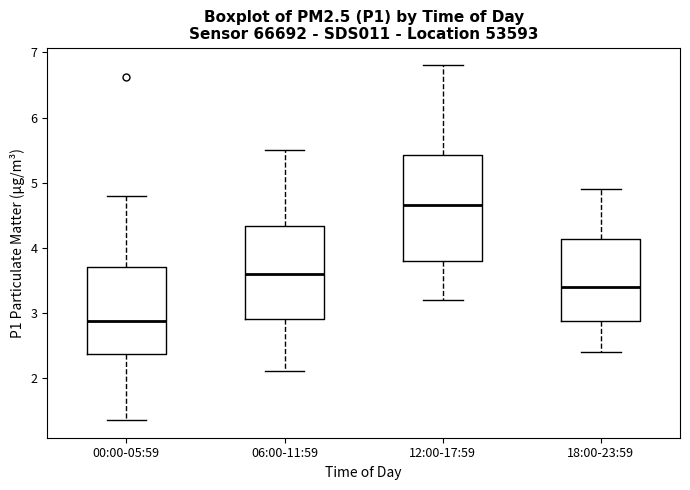

Which box is the tallest, from its lower edge to its upper edge?

12:00-17:59